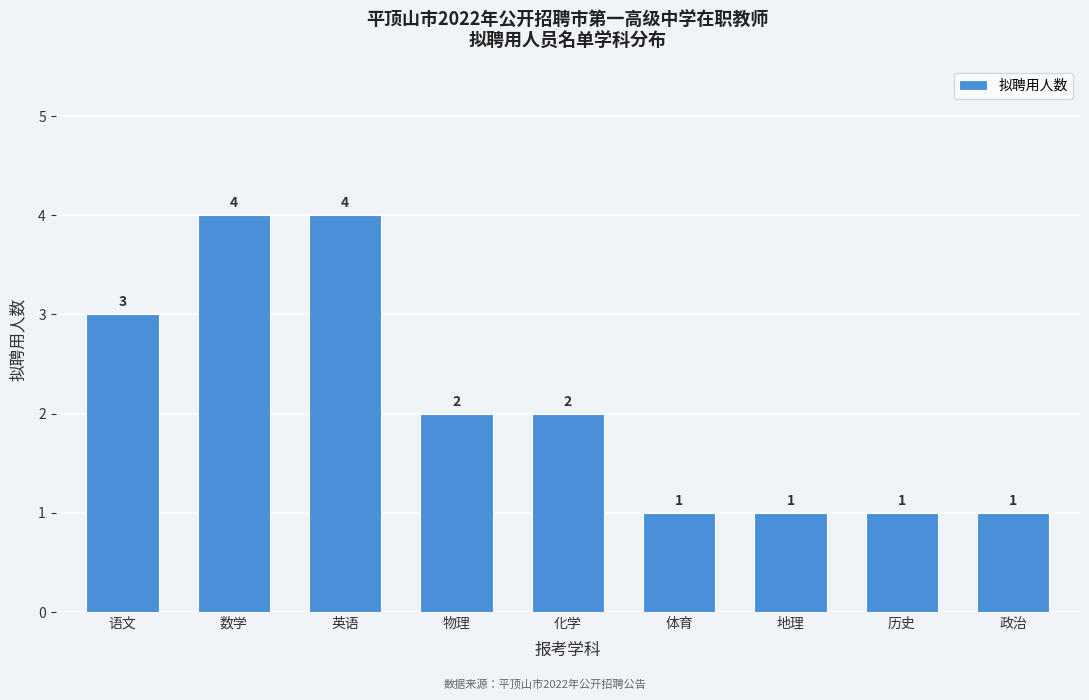

Reading right to left, what are all the values shown in this chart?

政治=1	历史=1	地理=1	体育=1	化学=2	物理=2	英语=4	数学=4	语文=3